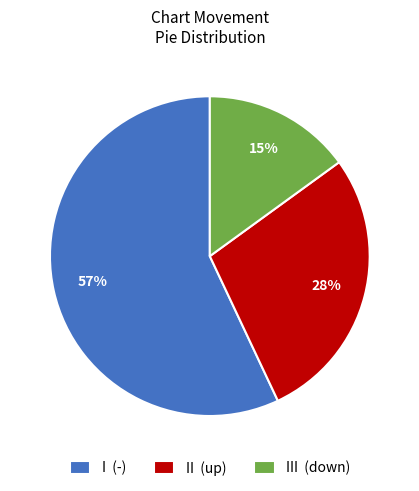

To the nearest percent, what is the combined percentage of II (up) and III (down)?

43%